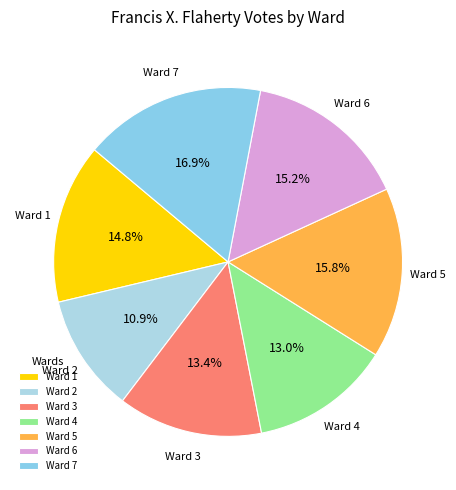

Is Ward 2 the majority of the pie?

No